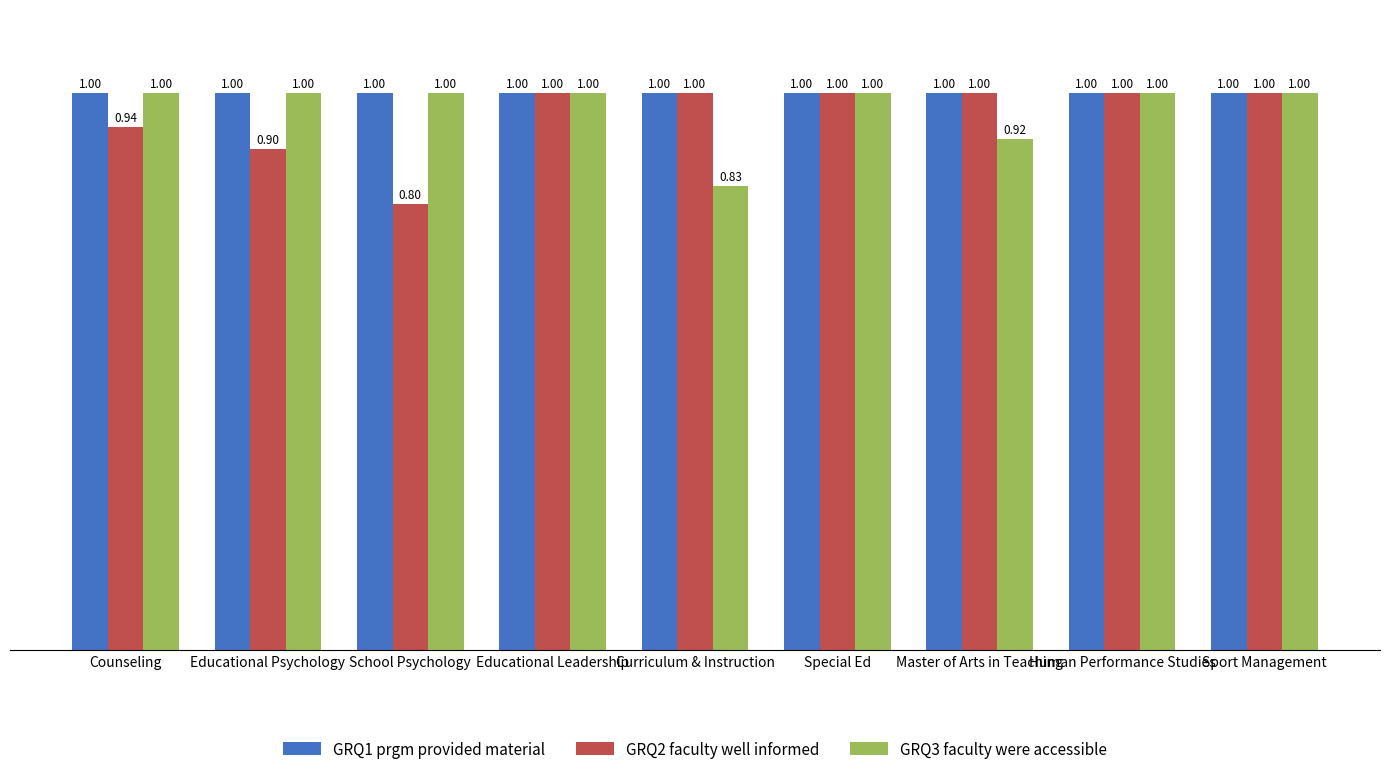

Rank the series by their average value, from lowest to highest.

GRQ2 faculty well informed, GRQ3 faculty were accessible, GRQ1 prgm provided material